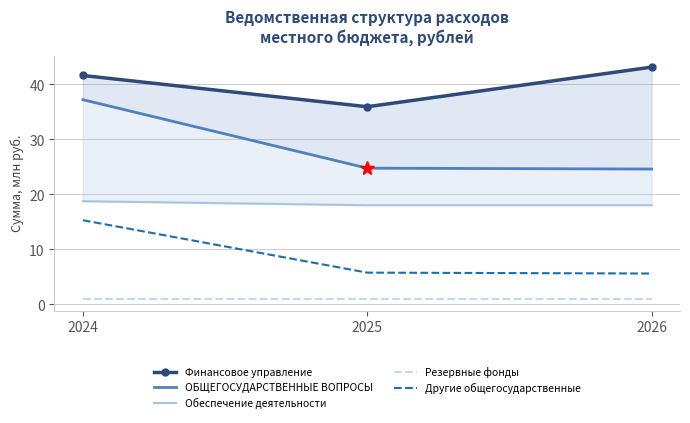

At which category is the sum across all series the highest?

2024